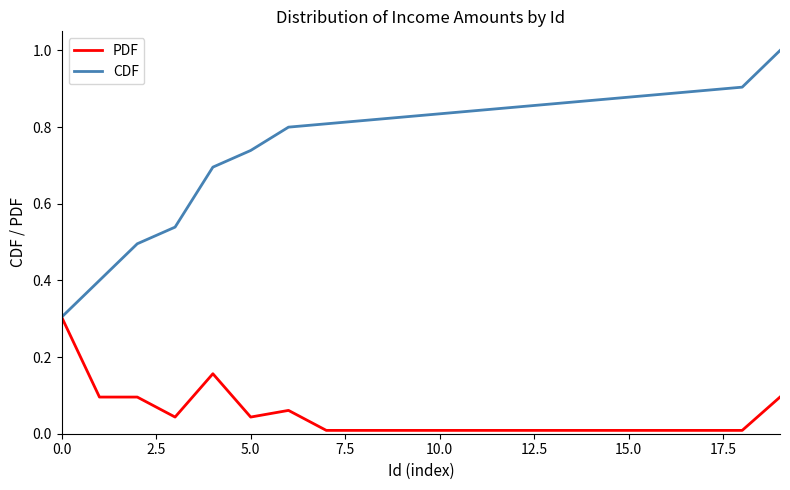

Which series has the largest total across all categories?

CDF